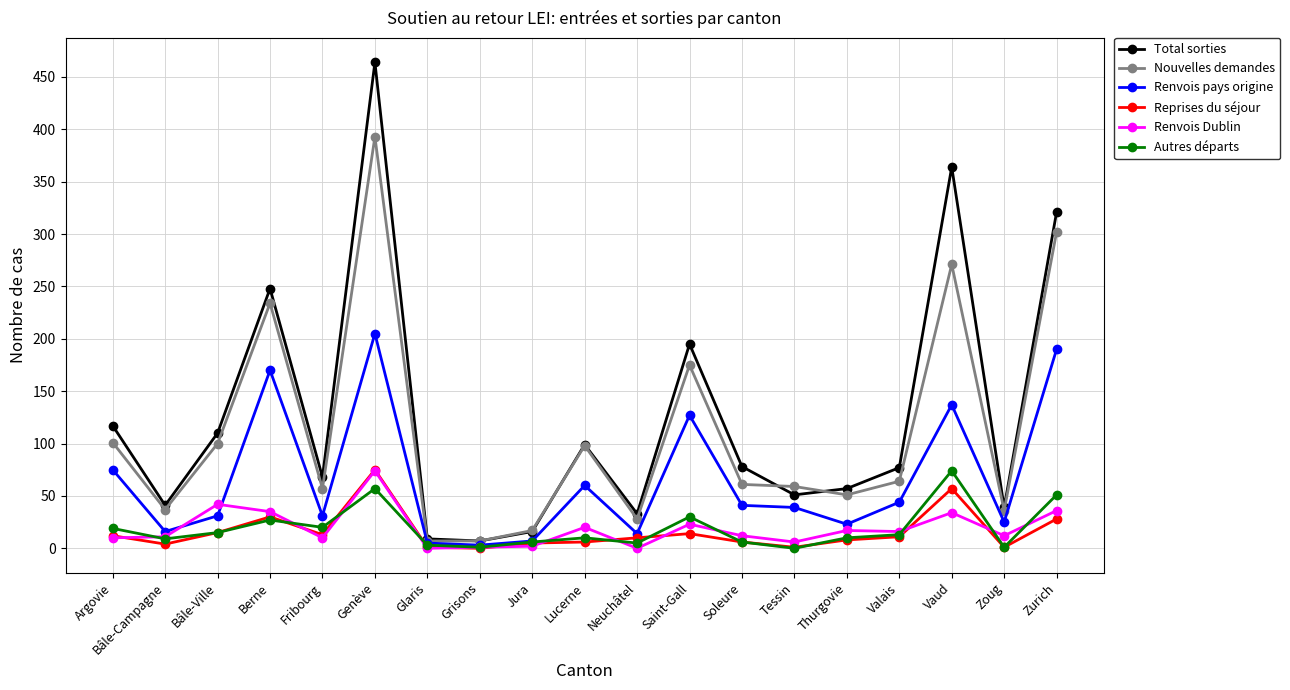

What is the difference between the maximum and minimum values in the Total sorties series?

457